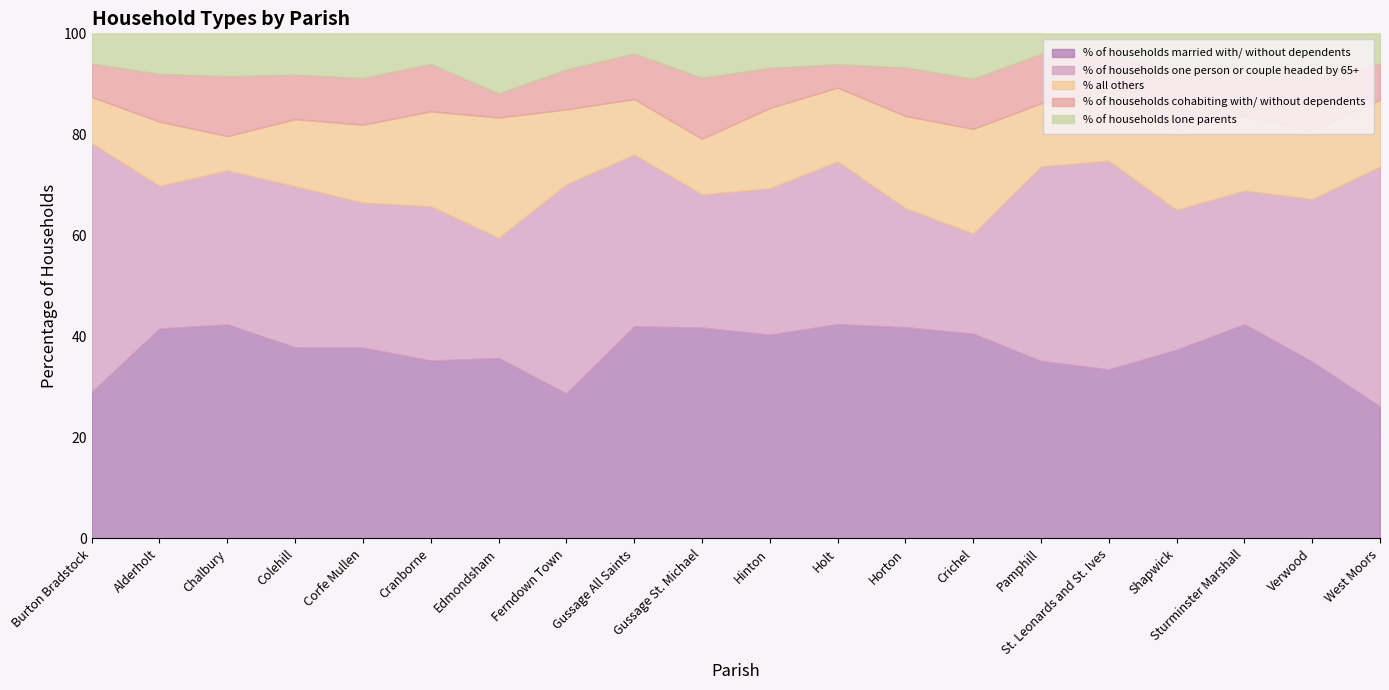

How many interior local peaks does the % of households married with/ without dependents series have?

5